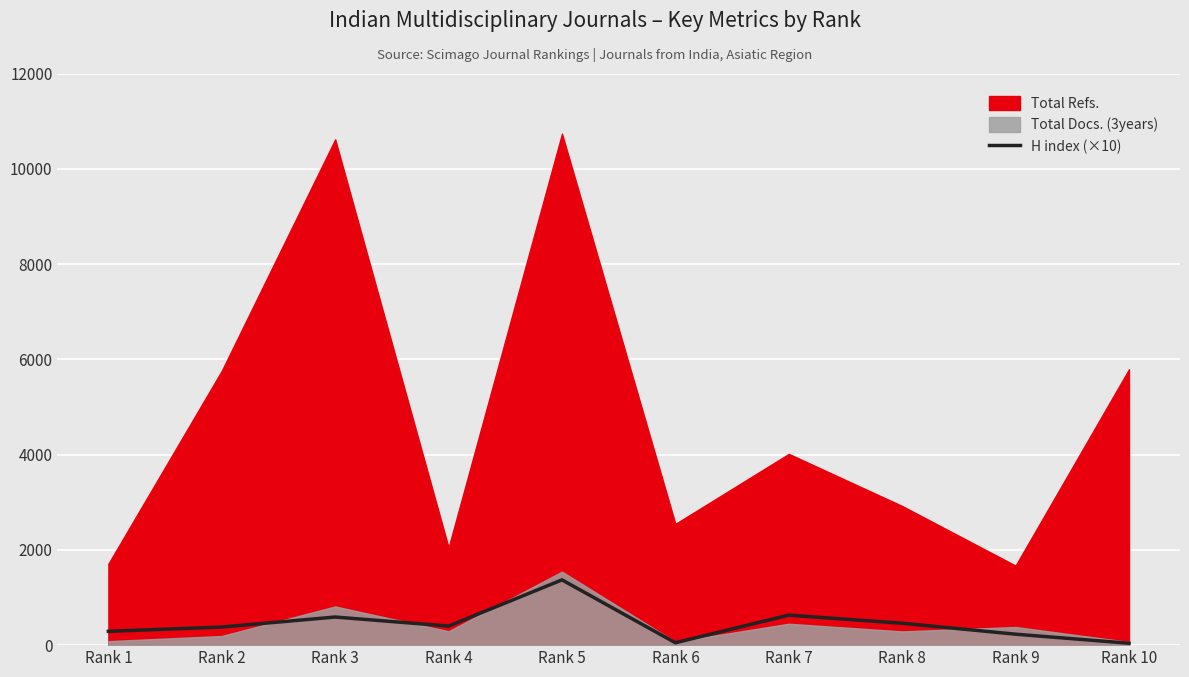

What is the minimum value shown in the chart?

40